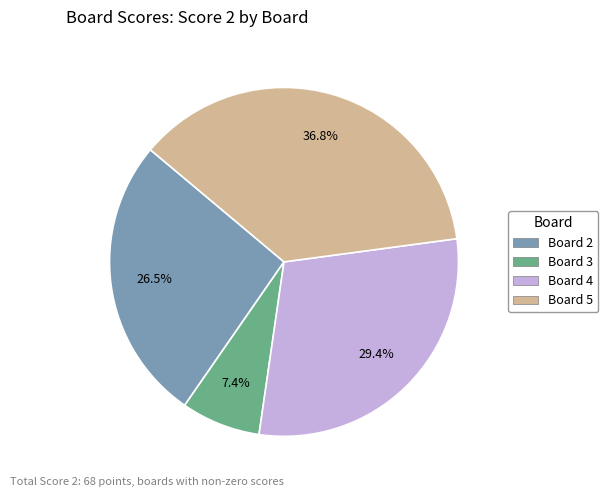

Is there a majority slice in this chart?

No